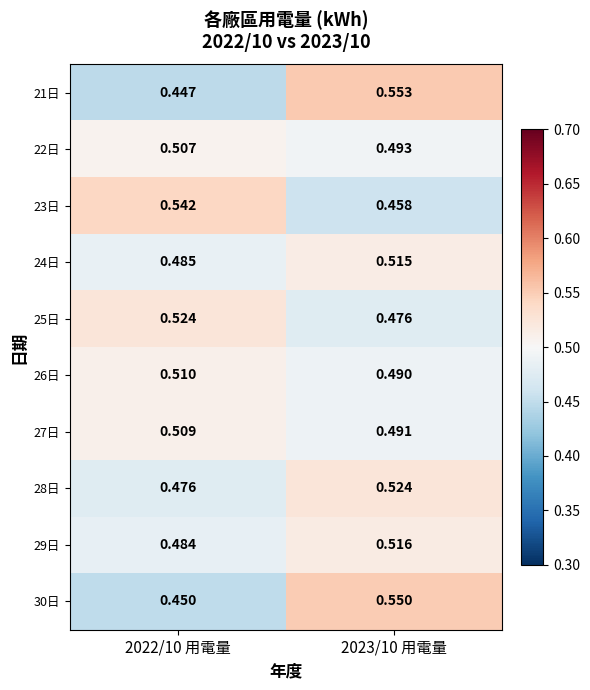

Is the value of 24日 at 2022/10 用電量 greater than the value of 21日 at 2023/10 用電量?

No